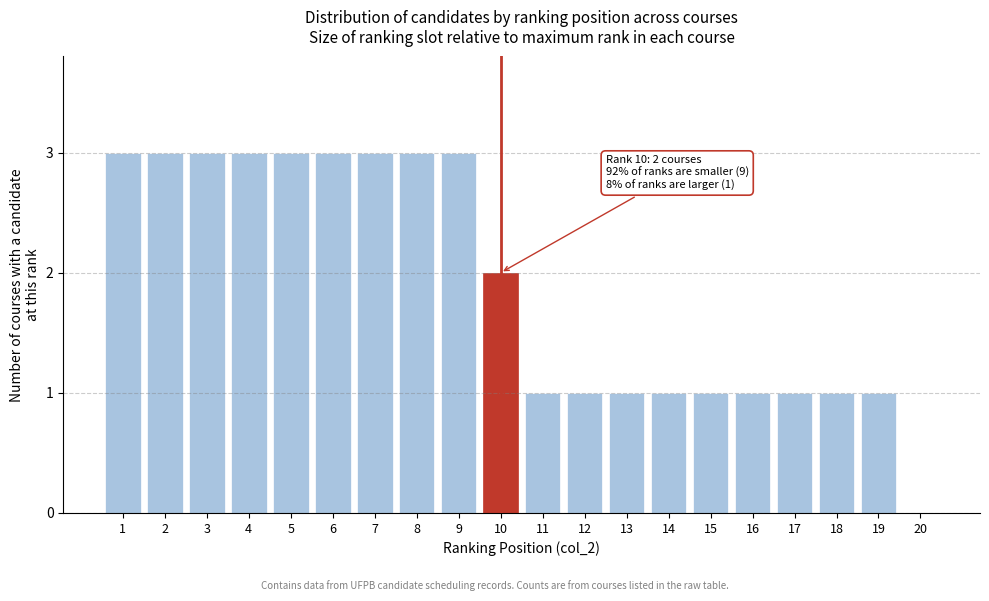

Reading right to left, extract all data points from this chart.

20=0	19=1	18=1	17=1	16=1	15=1	14=1	13=1	12=1	11=1	10=2	9=3	8=3	7=3	6=3	5=3	4=3	3=3	2=3	1=3